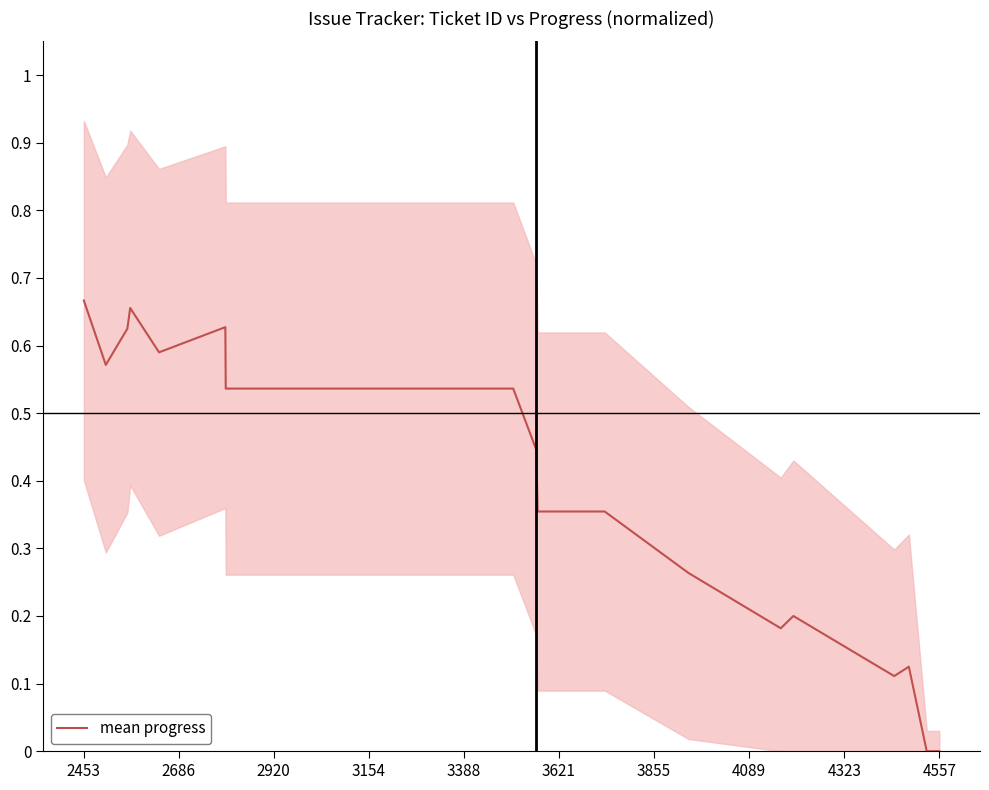

What is the sum of all values?

7.9